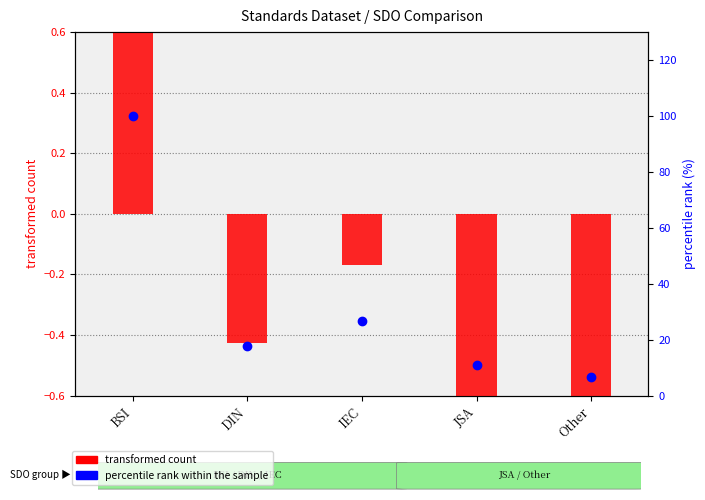

What is the total value across all series at BSI?

102.0